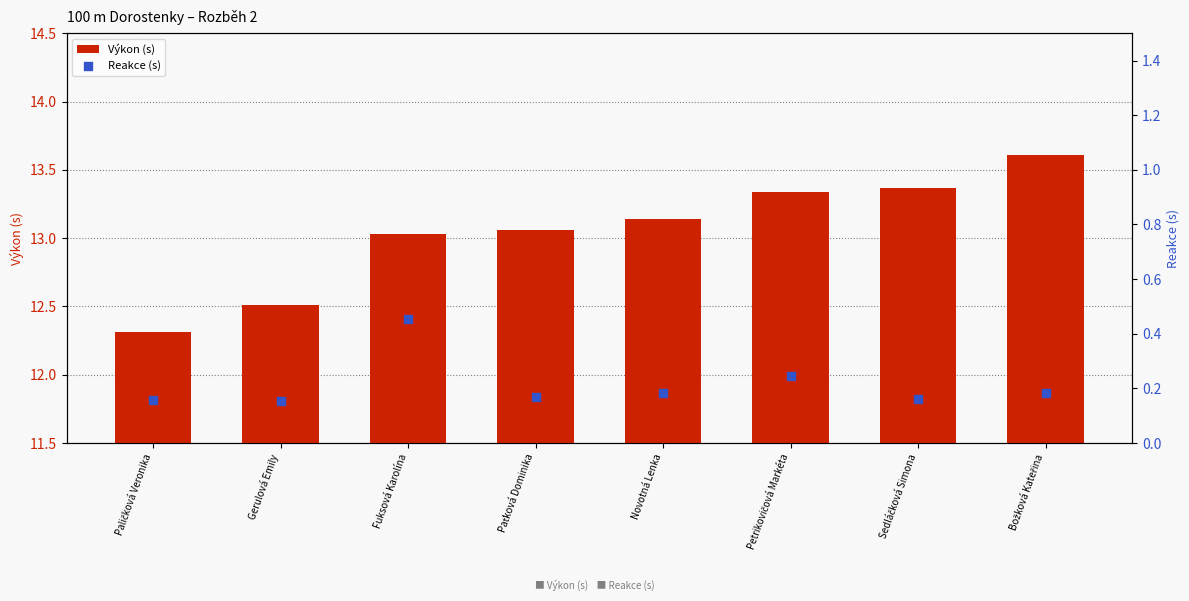

At which category is the sum across all series the highest?

Božková Kateřina